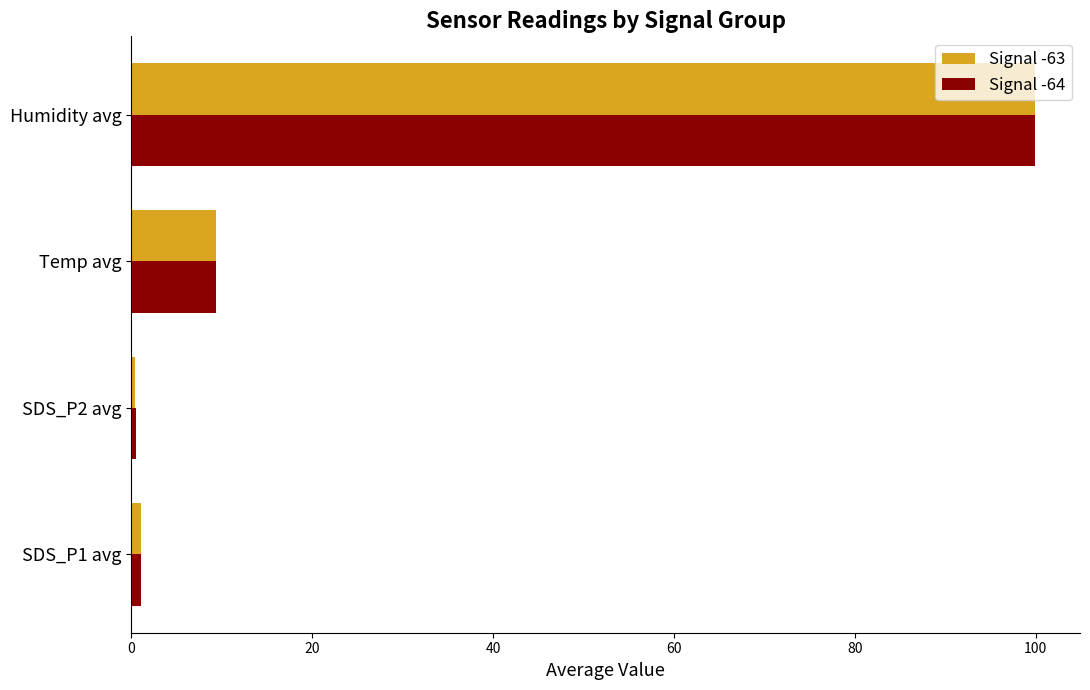

What are all the series names shown in the legend?

Signal -63, Signal -64